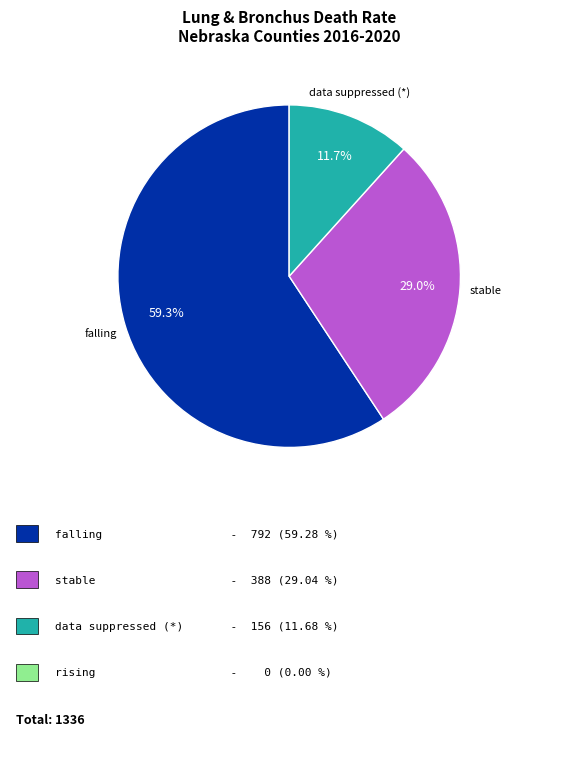

To the nearest percent, what is the difference between the largest and smallest slice percentages?

48%